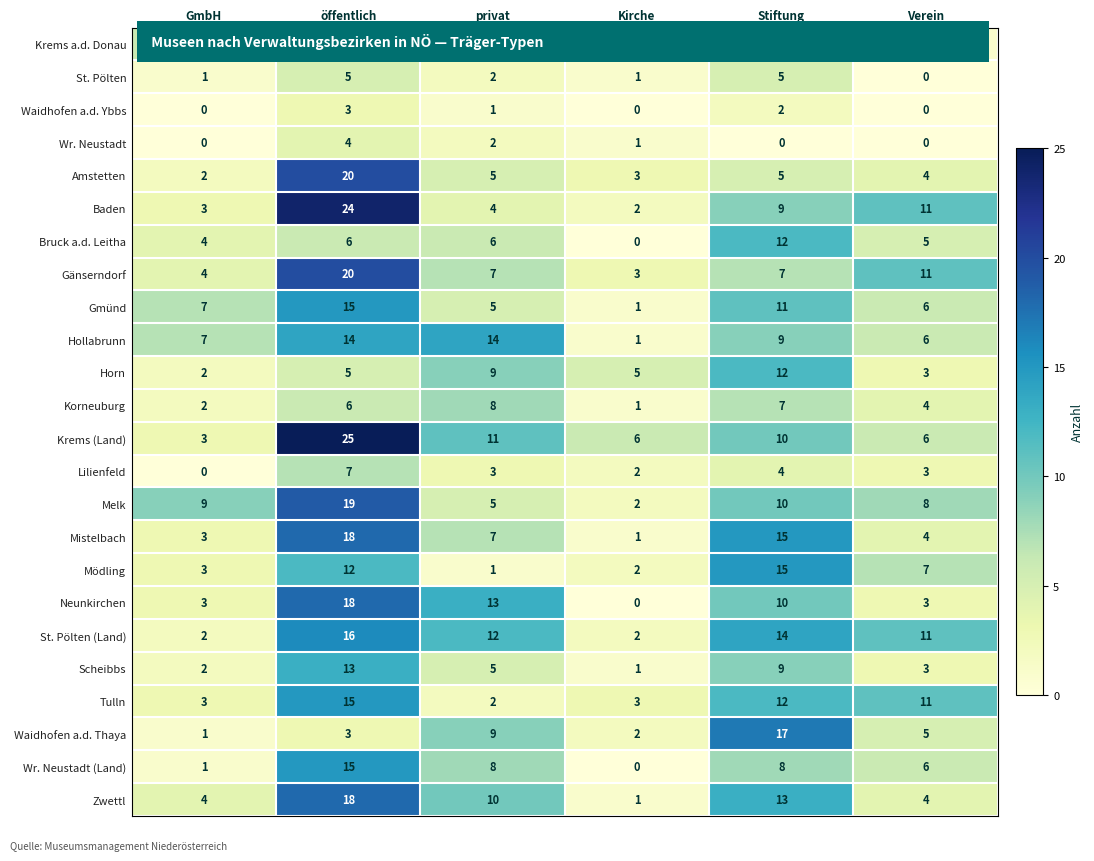

What is the difference between the second highest and second lowest values in the Horn series?

6